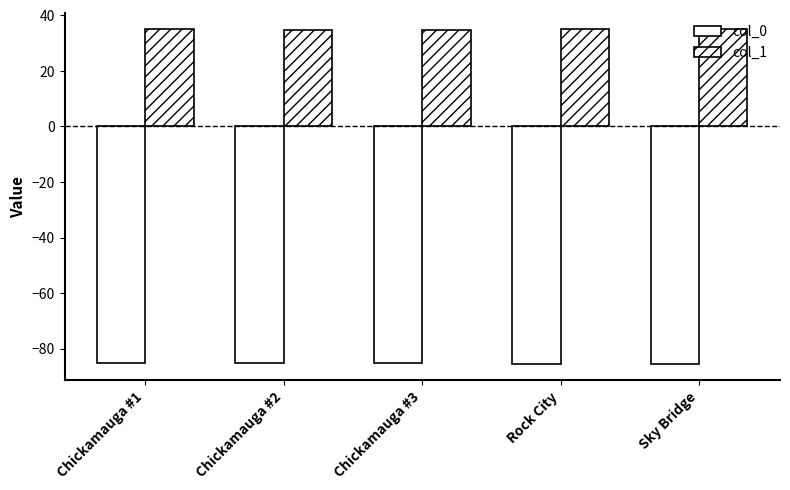

How many categories are shown in the chart?

5